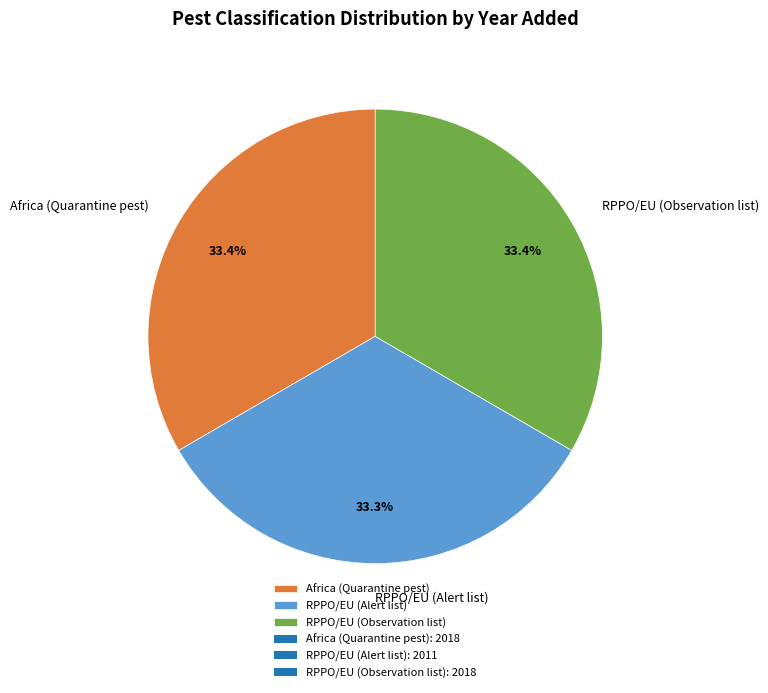

What is the total percentage of Africa (Quarantine pest) and RPPO/EU (Observation list)?

66.7%